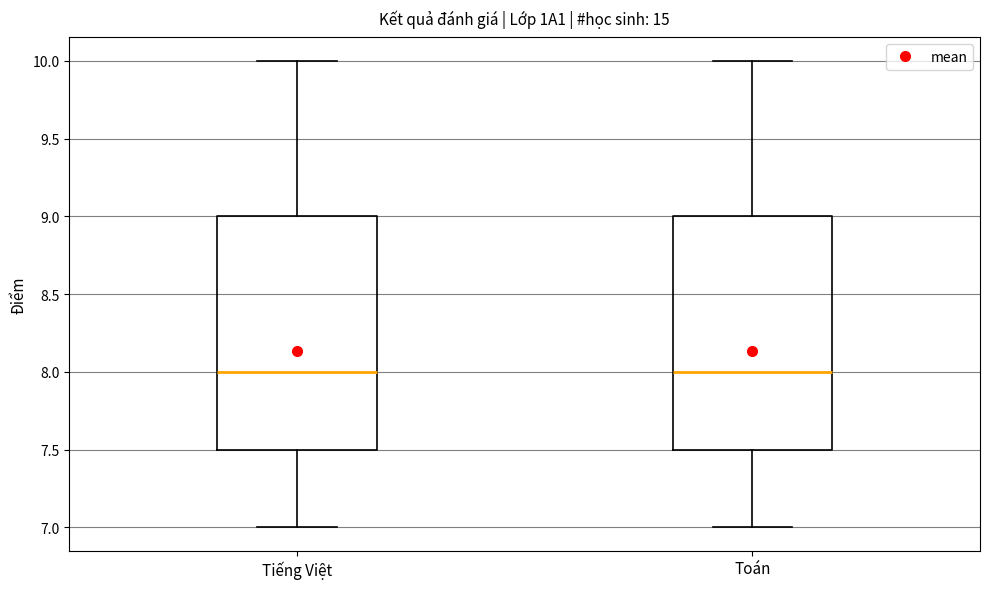

Where does the upper whisker of the box for Tiếng Việt end on the y-axis? The values are not printed on the chart, so give them approximately, as read against the axis.

10.0